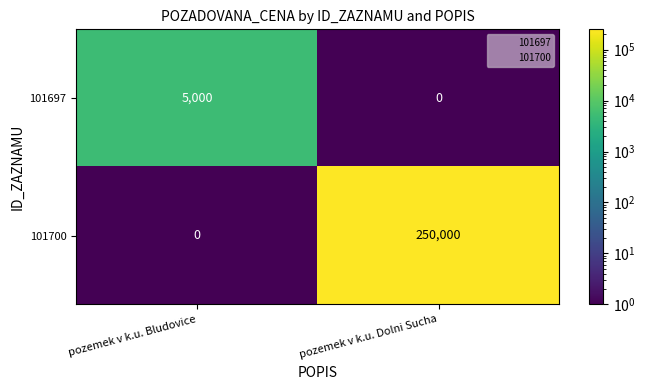

At how many categories does at least one series exceed 109049?

1